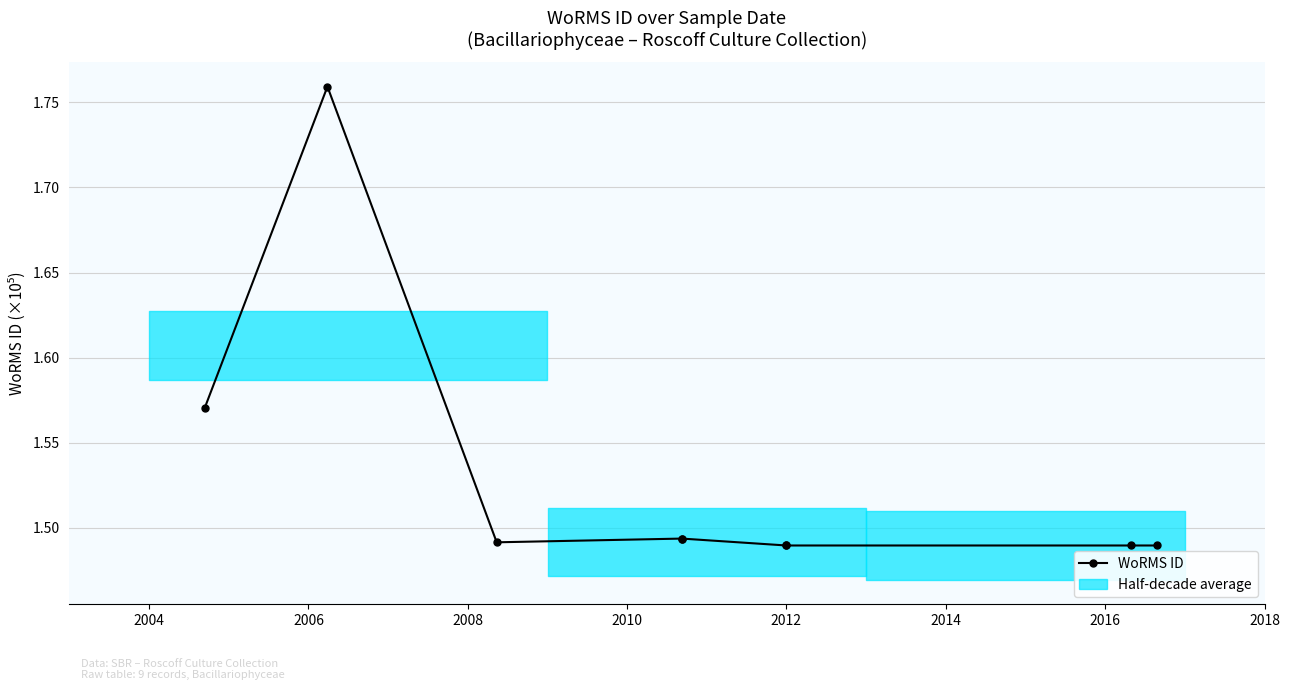

Between 2006 and 2012, which is larger?

2006